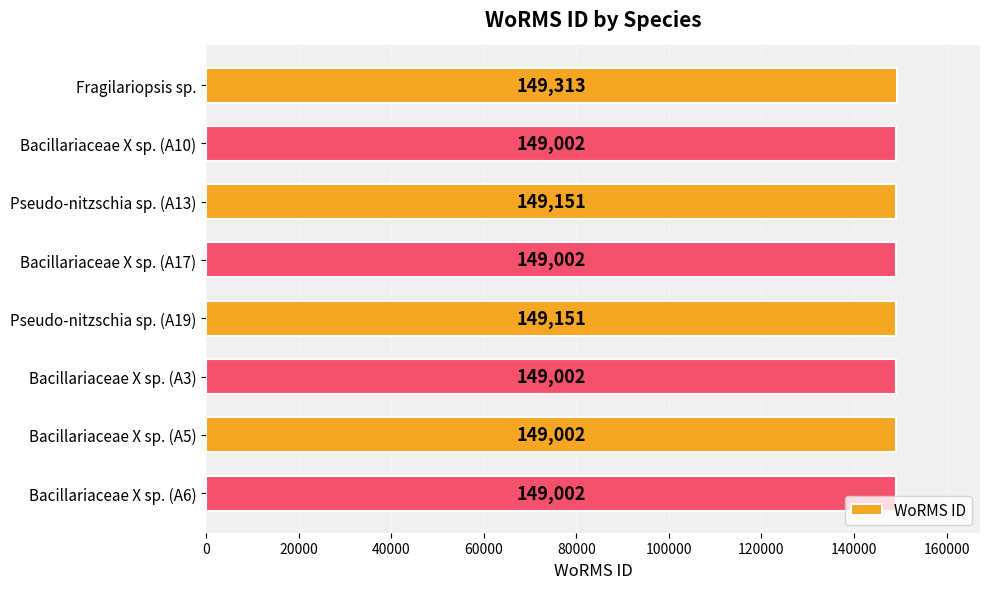

Count the values in the range 149002 to 149151.

7